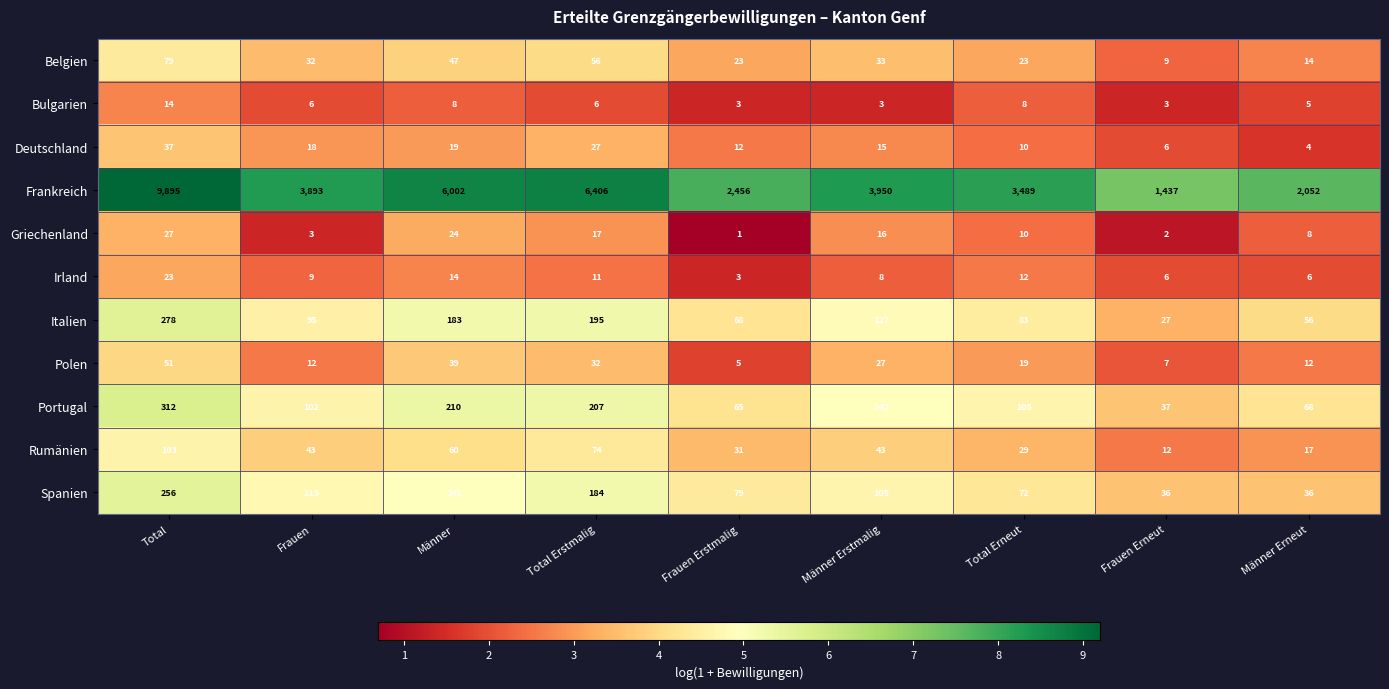

What is the approximate value of Irland at Männer, to the nearest 5?

15